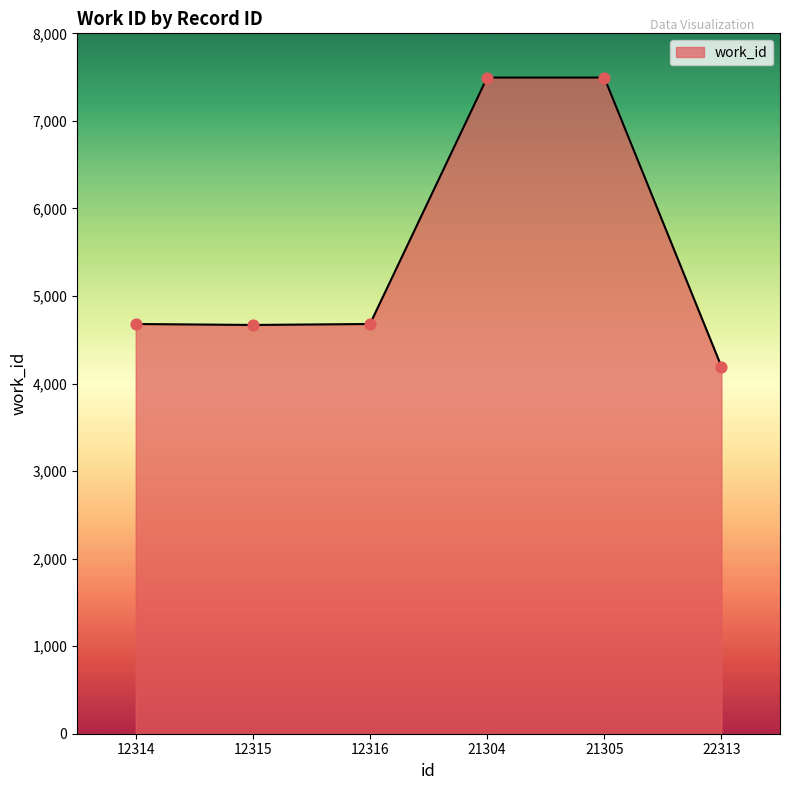

Approximately how many times larger is the value at 12314 compared to 21304?

0.6